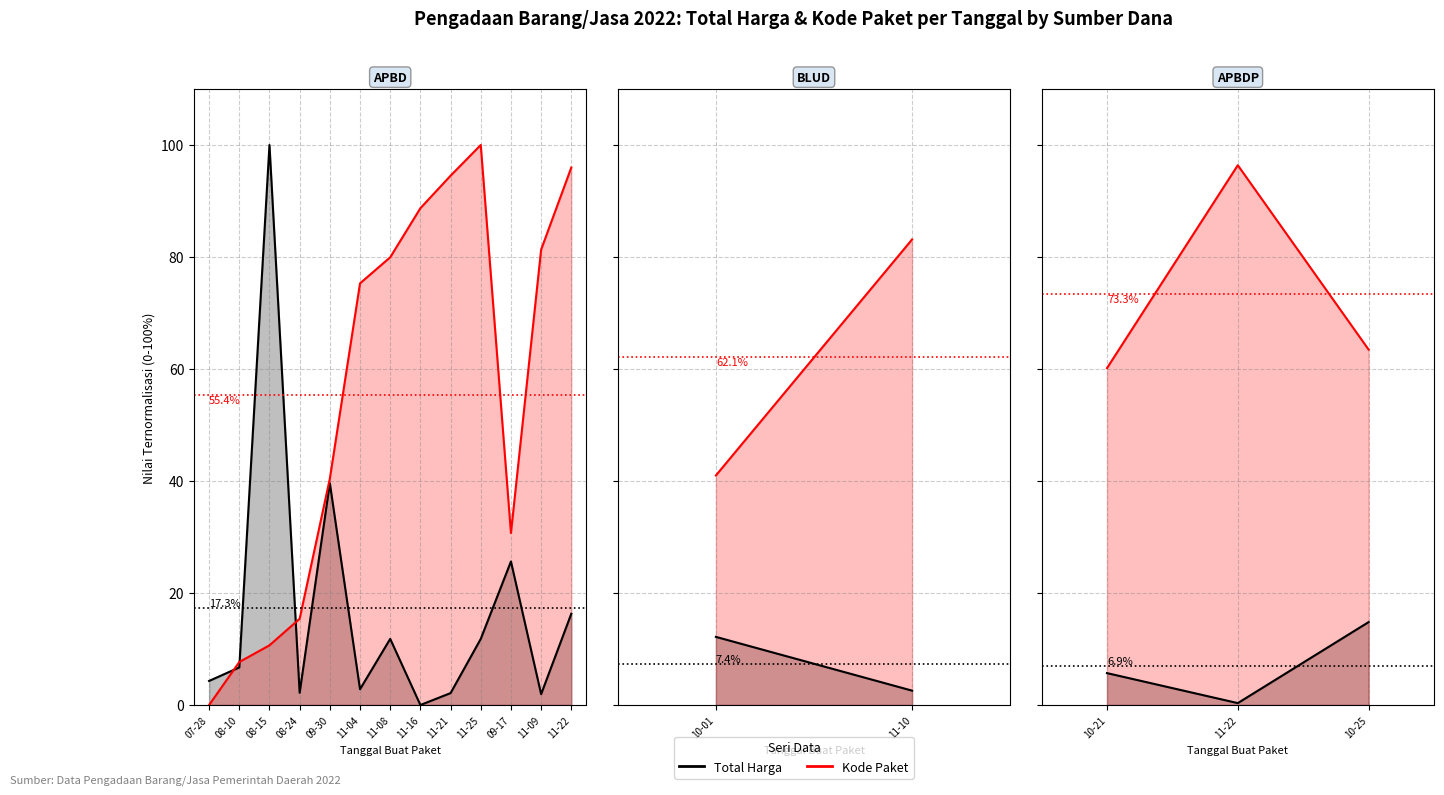

Which series has the largest total across all categories?

Kode Paket (norm)